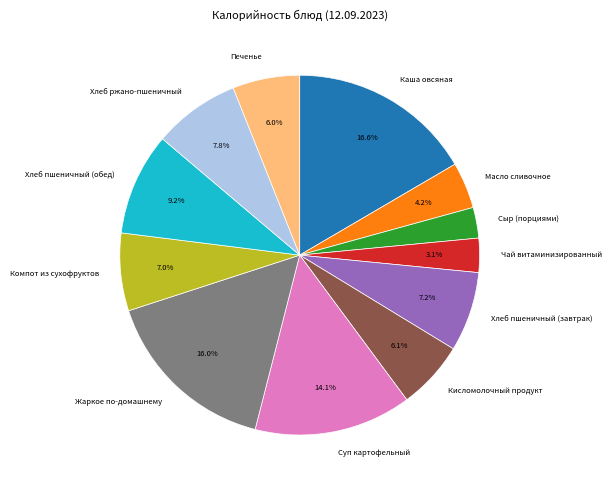

To the nearest percent, what is the average slice percentage?

8%